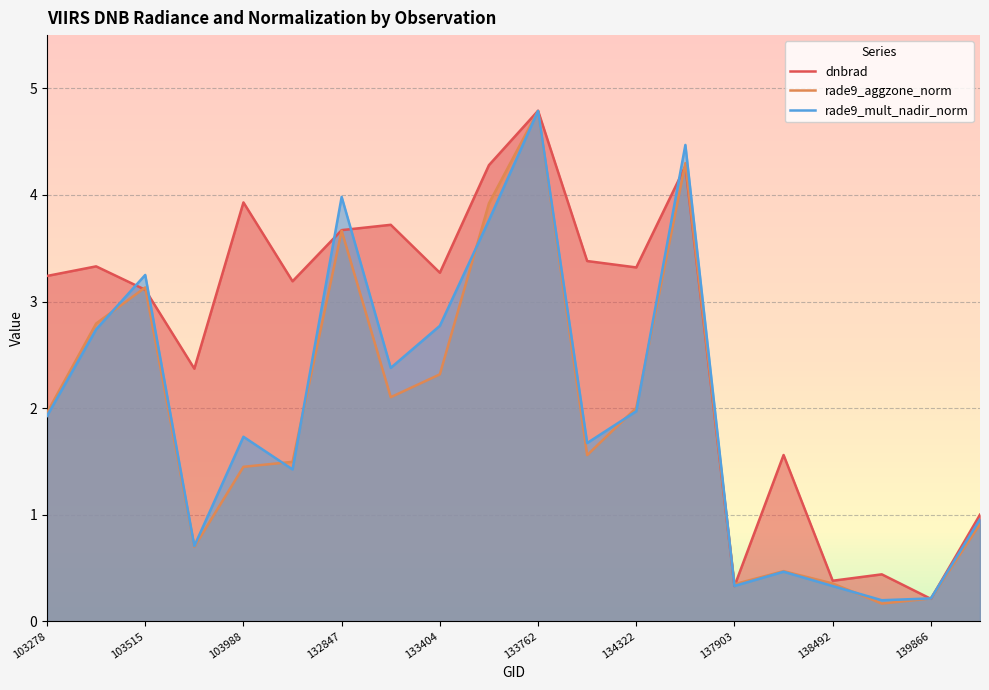

Reading right to left, extract all data points from this chart.

dnbrad: 1.0	0.2	0.4	0.4	1.6	0.3	4.3	3.3	3.4	4.8	4.3	3.3	3.7	3.7	3.2	3.9	2.4	3.1	3.3	3.2
rade9_aggzone_norm: 0.9	0.2	0.2	0.4	0.5	0.3	4.3	2.0	1.6	4.8	3.9	2.3	2.1	3.7	1.5	1.4	0.7	3.1	2.8	2.0
rade9_mult_nadir_norm: 1.0	0.2	0.2	0.3	0.5	0.3	4.5	2.0	1.7	4.8	3.8	2.8	2.4	4.0	1.4	1.7	0.7	3.2	2.7	1.9